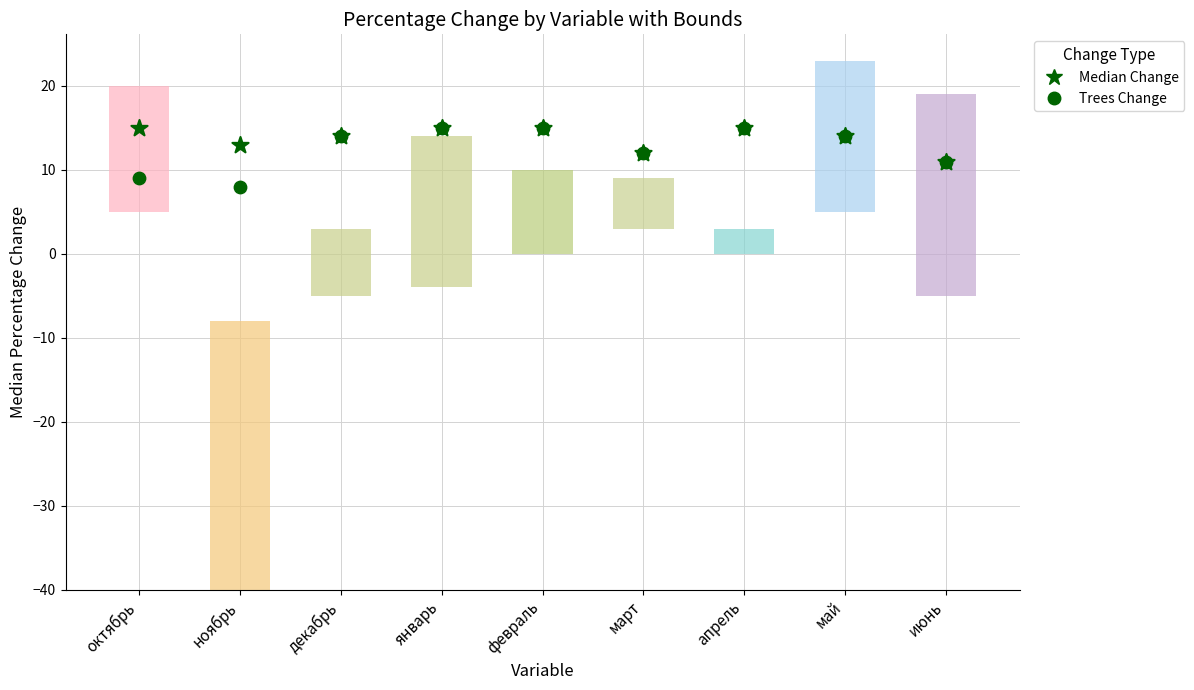

Which series reaches the minimum Y coordinate?

Trees Change